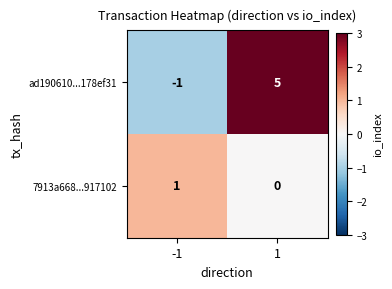

What is the difference between the maximum and minimum values in the ad190610...178ef31 series?

6